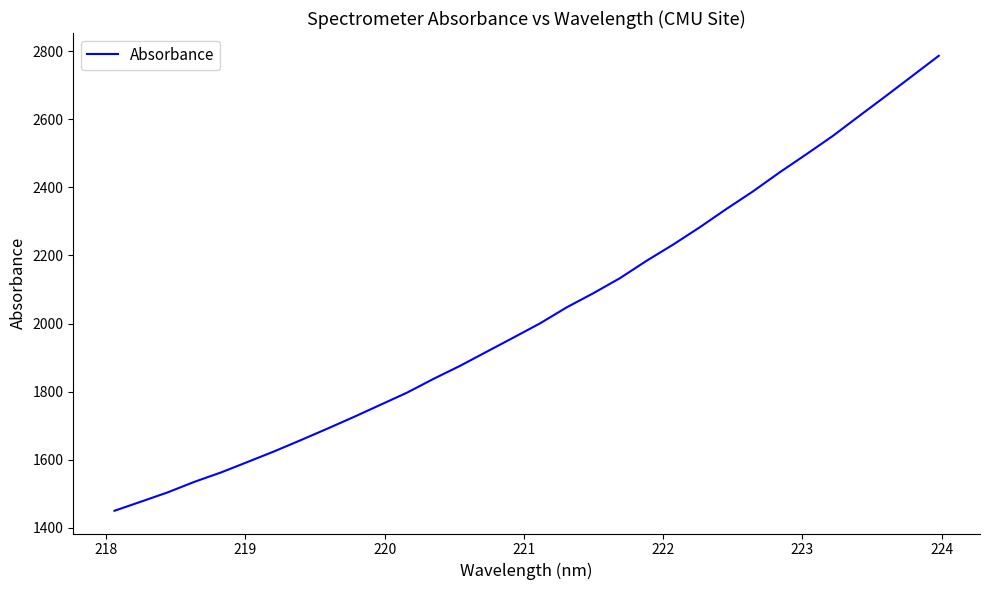

How many values are below 2000?

16